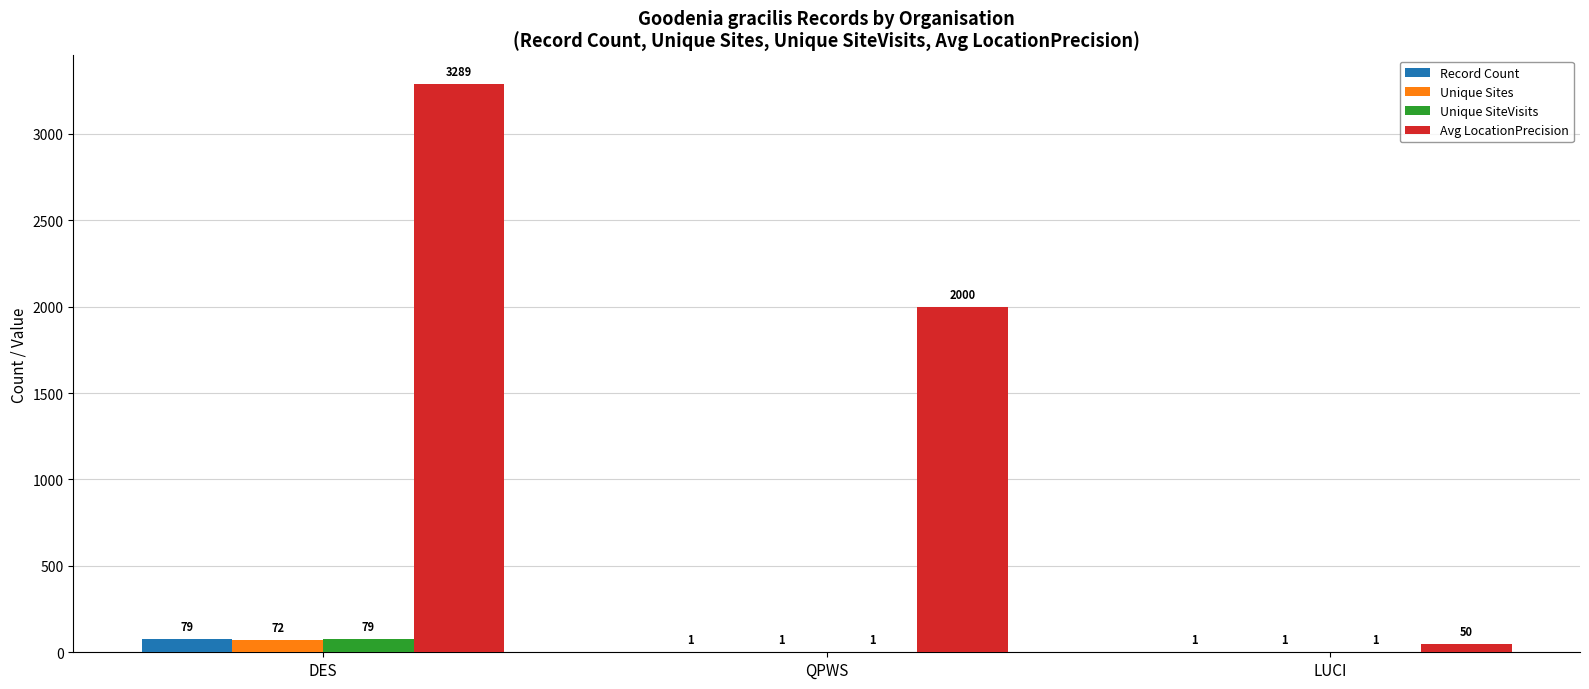

At which label does Unique SiteVisits reach its peak?

DES